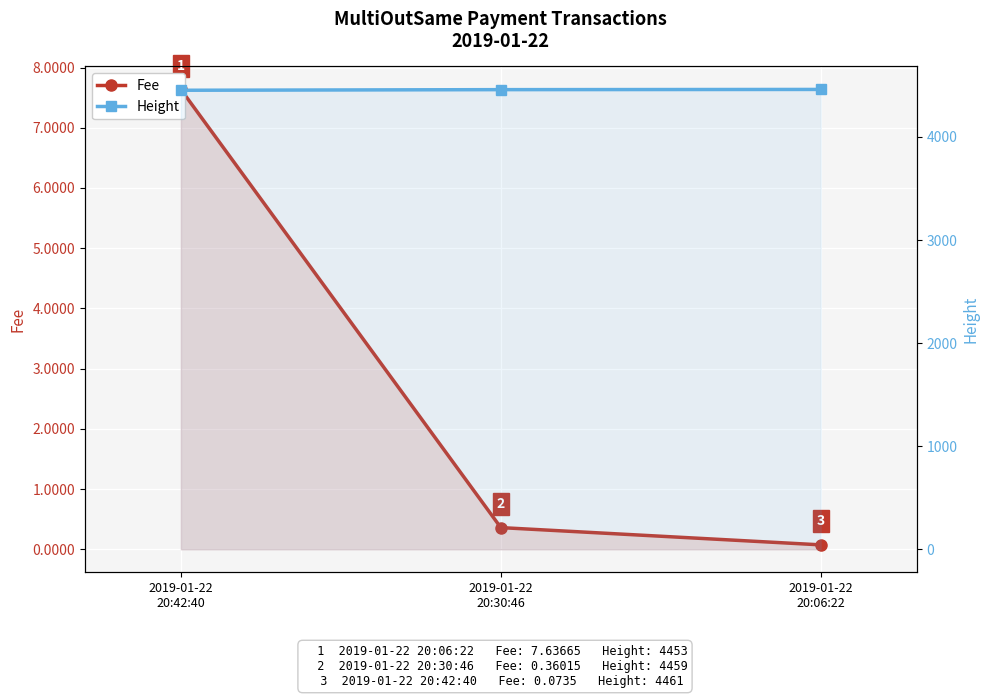

What is the minimum value shown in the chart?

0.1